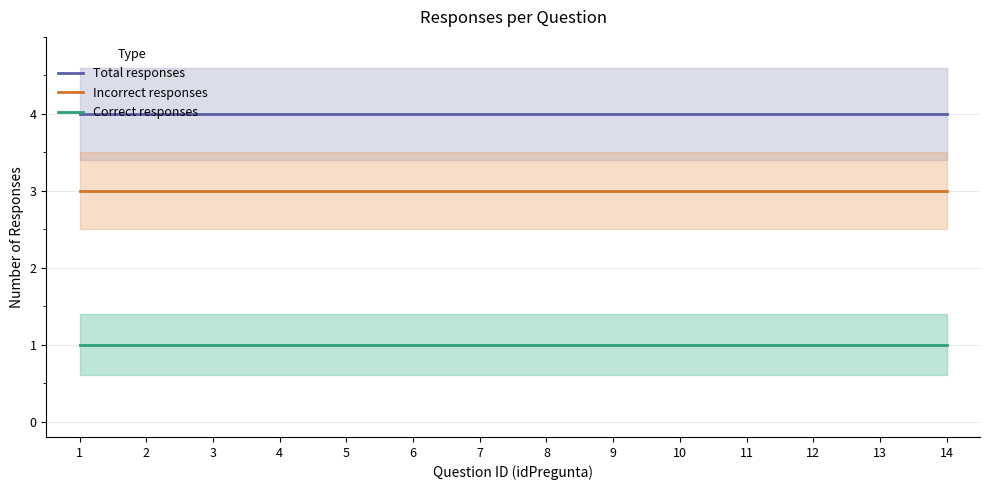

The Total responses series shows 1 at 7. True or false?

False